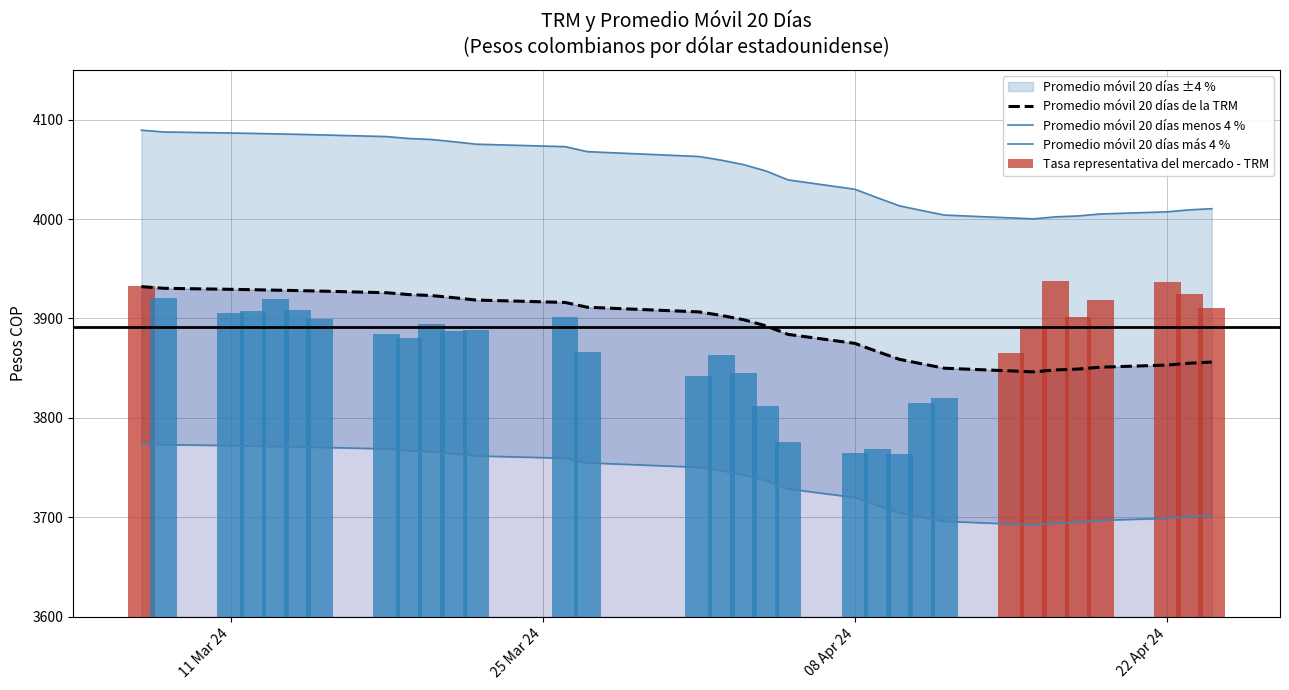

Reading left to right, extract all data points from this chart.

Promedio móvil 20 días de la TRM: 3932.0	3930.3	3929.3	3928.9	3928.5	3928.0	3927.5	3925.8	3924.0	3923.1	3920.9	3918.5	3916.1	3911.3	3906.6	3903.1	3898.8	3892.6	3884.0	3874.9	3866.7	3858.9	3854.3	3850.0	3847.2	3846.3	3848.2	3849.1	3851.0	3853.1	3855.0	3856.1
Promedio móvil 20 días menos 4 %: 3774.7	3773.1	3772.1	3771.8	3771.3	3770.9	3770.4	3768.8	3767.0	3766.1	3764.1	3761.8	3759.5	3754.8	3750.3	3746.9	3742.8	3736.9	3728.6	3719.9	3712.1	3704.5	3700.2	3696.0	3693.3	3692.4	3694.3	3695.1	3696.9	3699.0	3700.8	3701.9
Promedio móvil 20 días más 4 %: 4089.3	4087.5	4086.5	4086.1	4085.6	4085.2	4084.6	4082.9	4080.9	4080.0	4077.7	4075.2	4072.8	4067.7	4062.8	4059.2	4054.7	4048.3	4039.3	4029.9	4021.4	4013.2	4008.5	4004.0	4001.1	4000.2	4002.2	4003.1	4005.0	4007.2	4009.2	4010.4